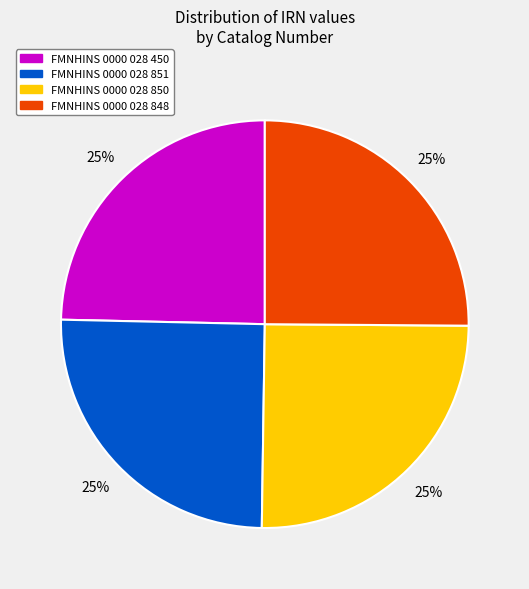

Count the number of slices in the pie.

4